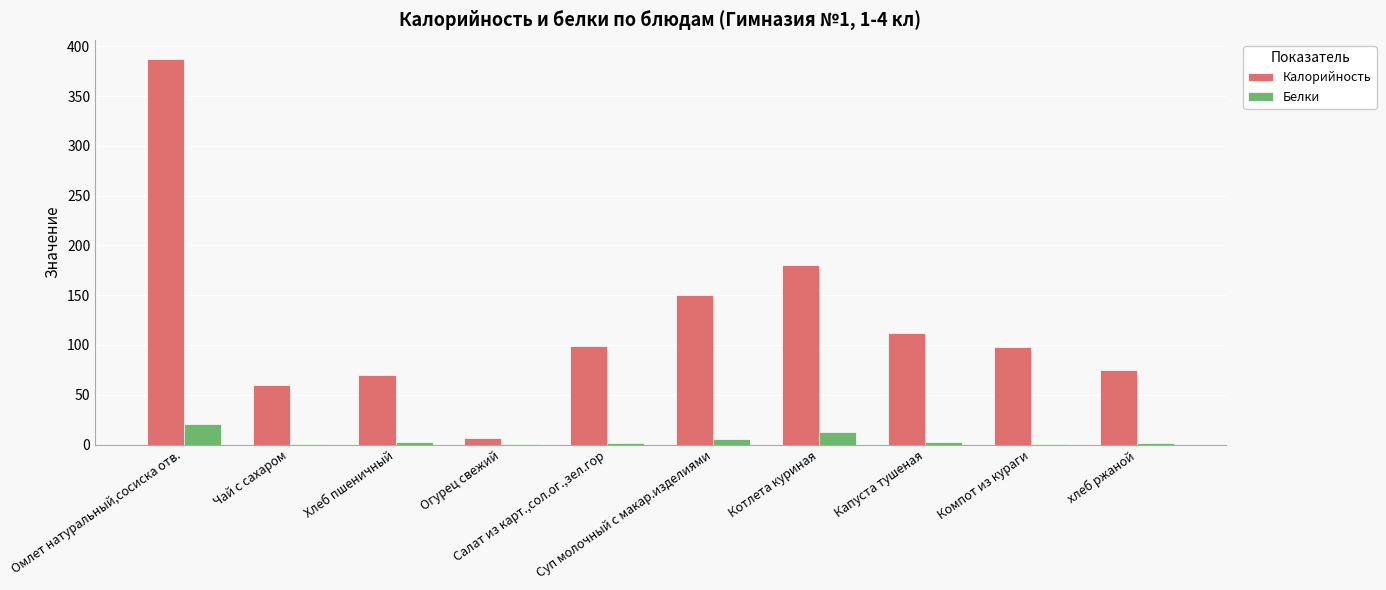

Which series has the largest total across all categories?

Калорийность